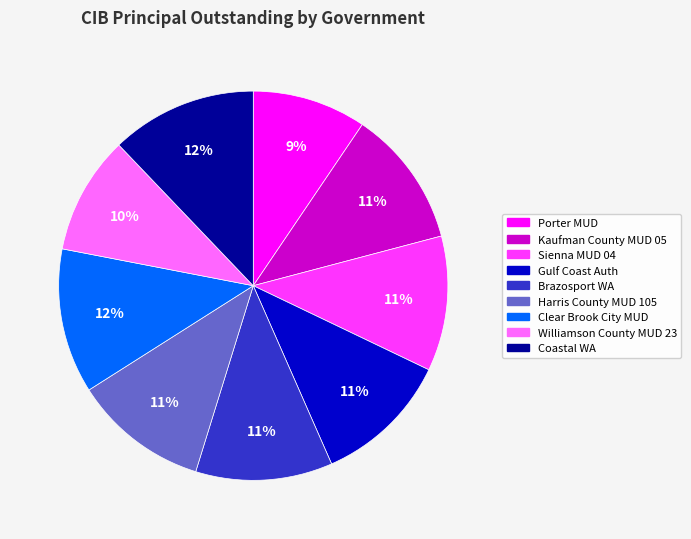

Does any single category account for the majority?

No